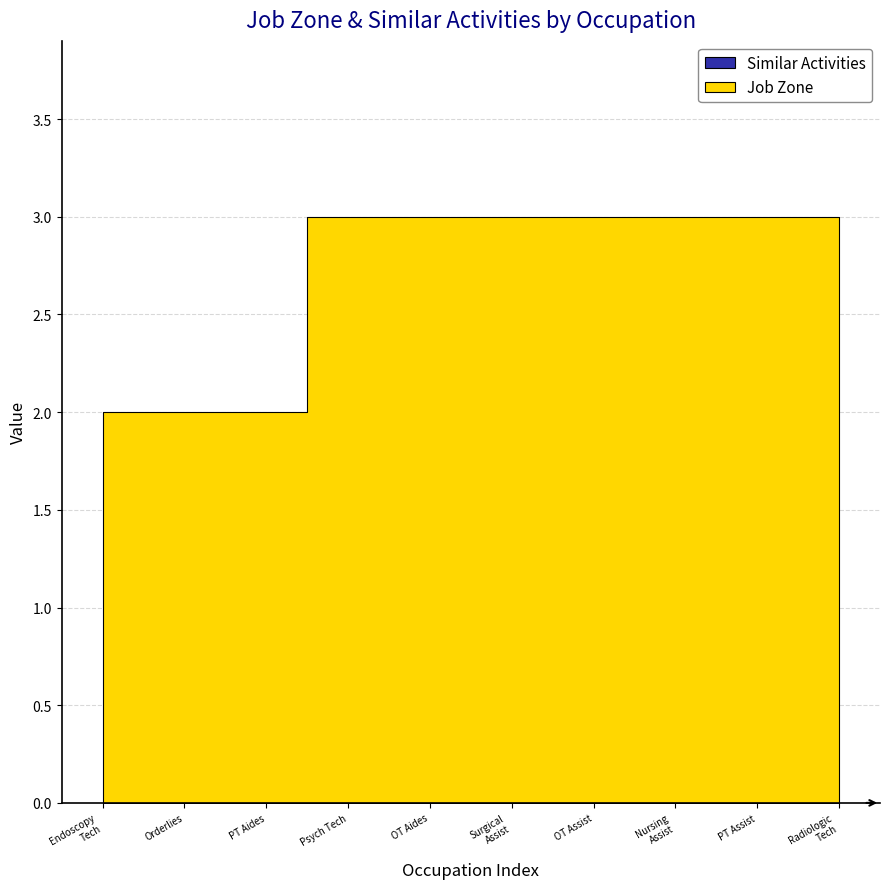

Reading right to left, what are all the values shown in this chart?

Job Zone: Radiologic Technologists and Technicians=3	Physical Therapist Assistants=3	Nursing Assistants=3	Occupational Therapy Assistants=3	Surgical Assistants=3	Occupational Therapy Aides=3	Psychiatric Technicians=3	Physical Therapist Aides=2	Orderlies=2	Endoscopy Technicians=2
Similar Activities: Radiologic Technologists and Technicians=0	Physical Therapist Assistants=0	Nursing Assistants=0	Occupational Therapy Assistants=0	Surgical Assistants=0	Occupational Therapy Aides=0	Psychiatric Technicians=0	Physical Therapist Aides=0	Orderlies=0	Endoscopy Technicians=0